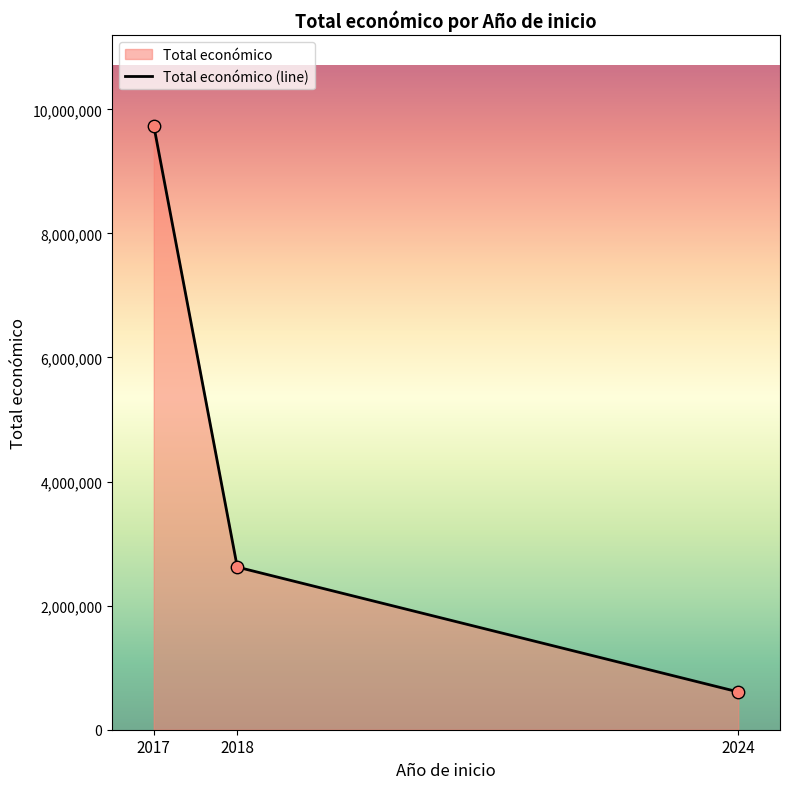

Between 2018 and 2017, which is larger?

2017